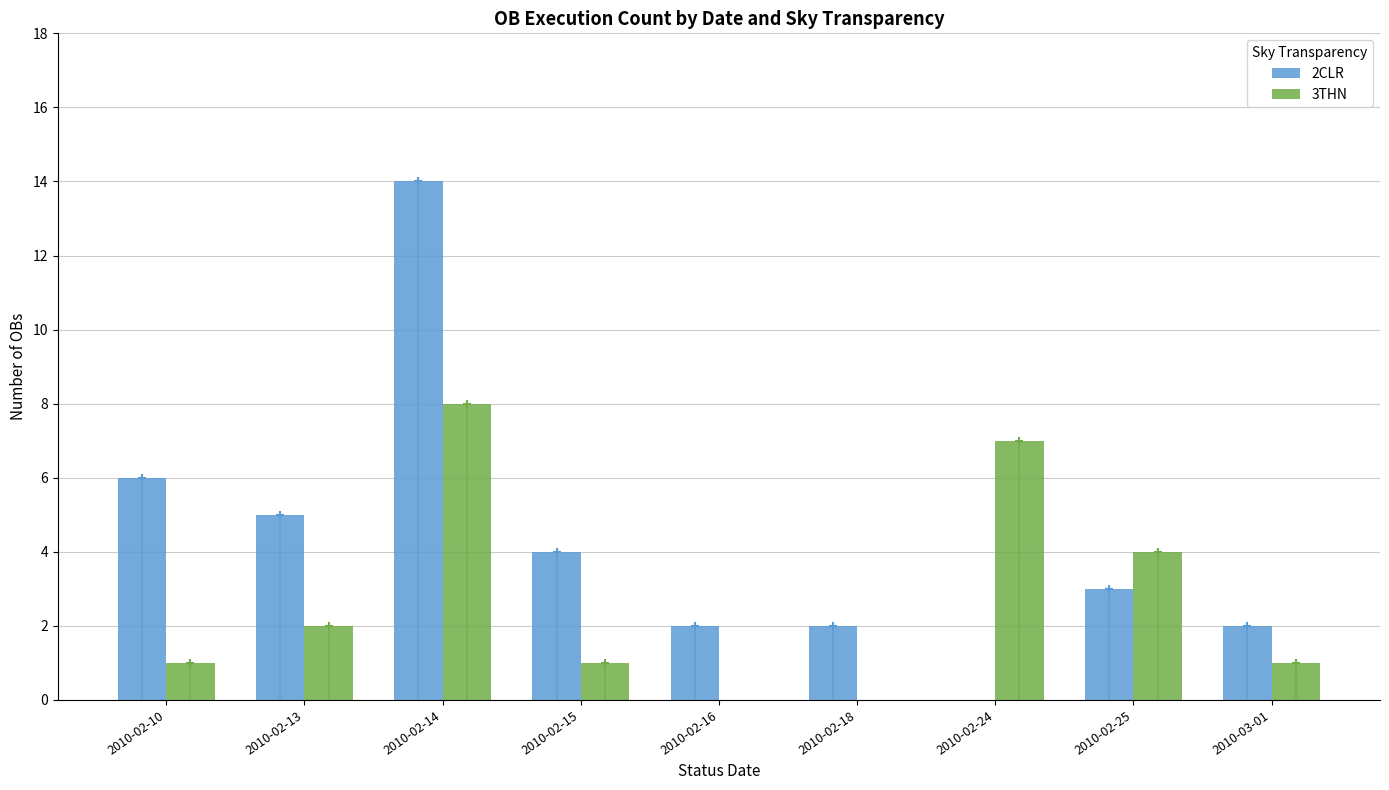

What is the difference between the second highest and second lowest values in the 3THN series?

7